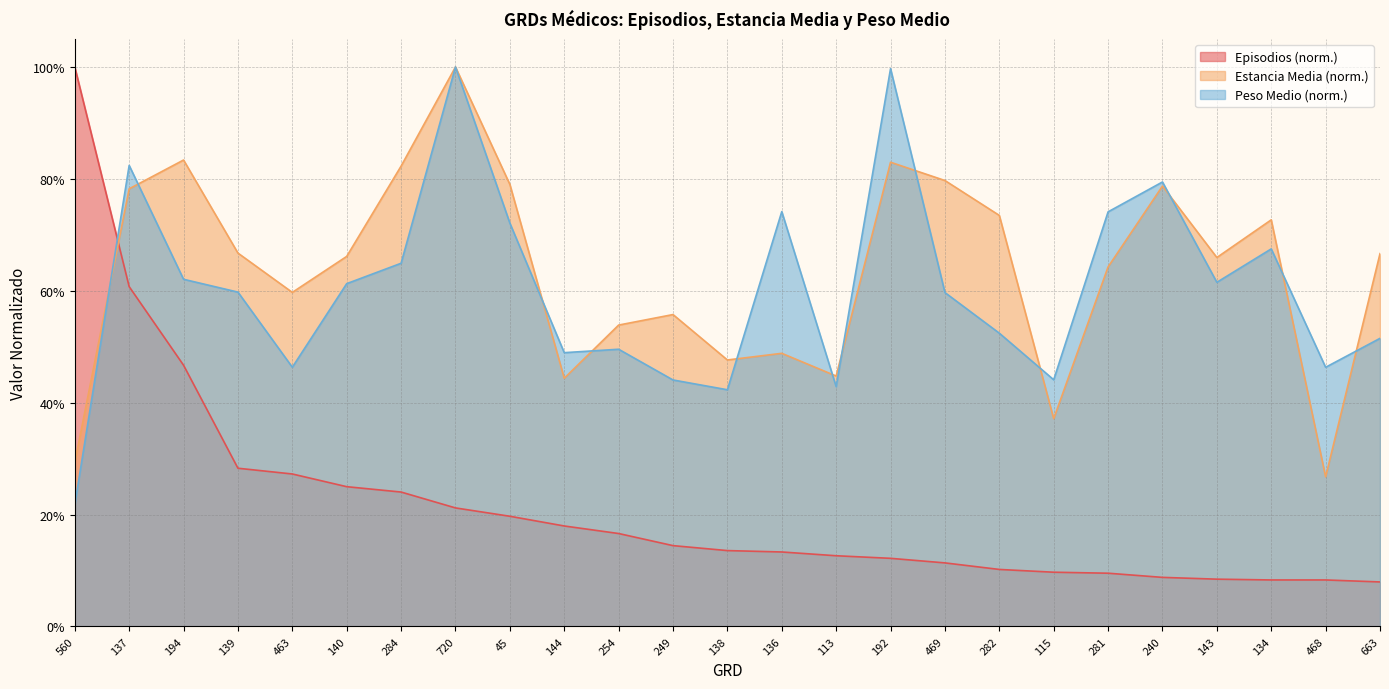

Which series has the largest total across all categories?

Estancia Media (norm.)